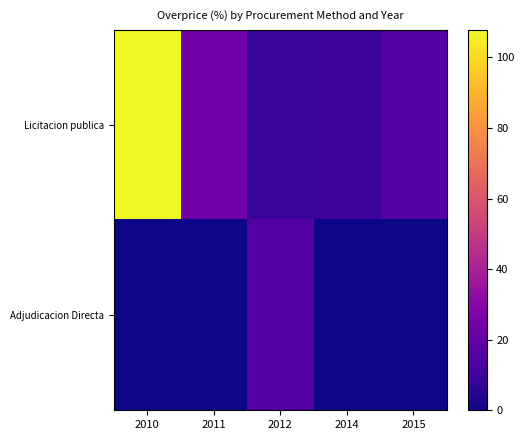

Rank the series by their maximum value, from highest to lowest.

Licitacion publica, Adjudicacion Directa